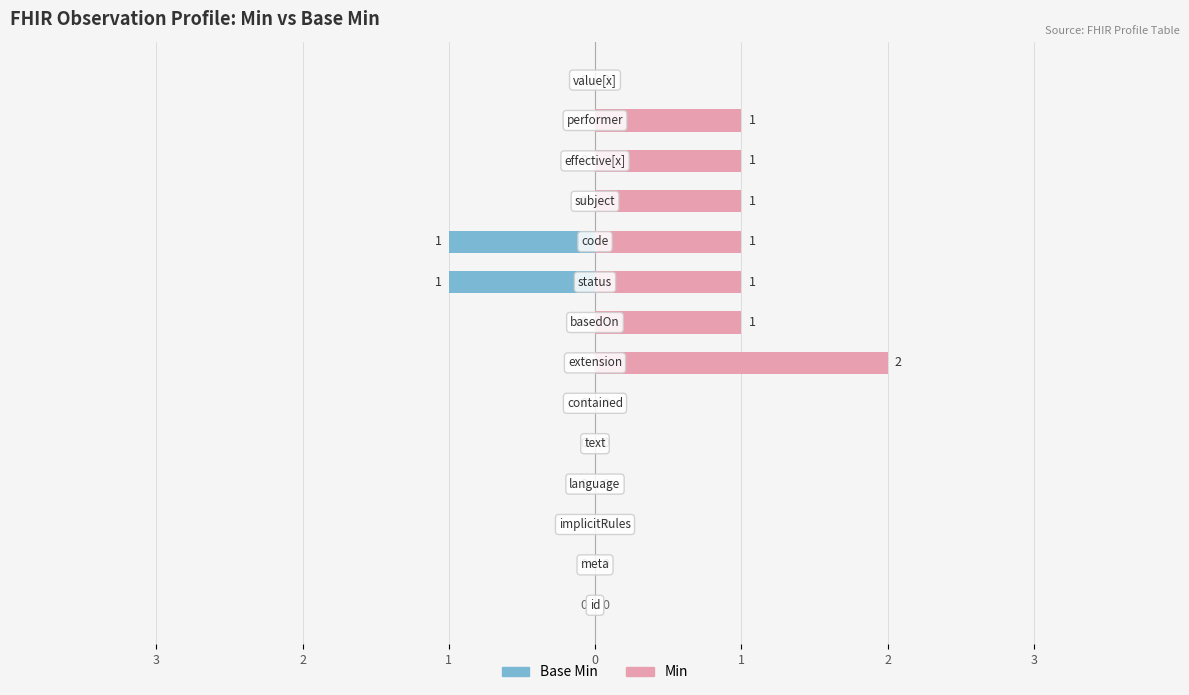

List the labels in order of Min value, largest first.

Observation.extension, Observation.basedOn, Observation.status, Observation.code, Observation.subject, Observation.effective[x], Observation.performer, Observation.id, Observation.meta, Observation.implicitRules, Observation.language, Observation.text, Observation.contained, Observation.value[x]